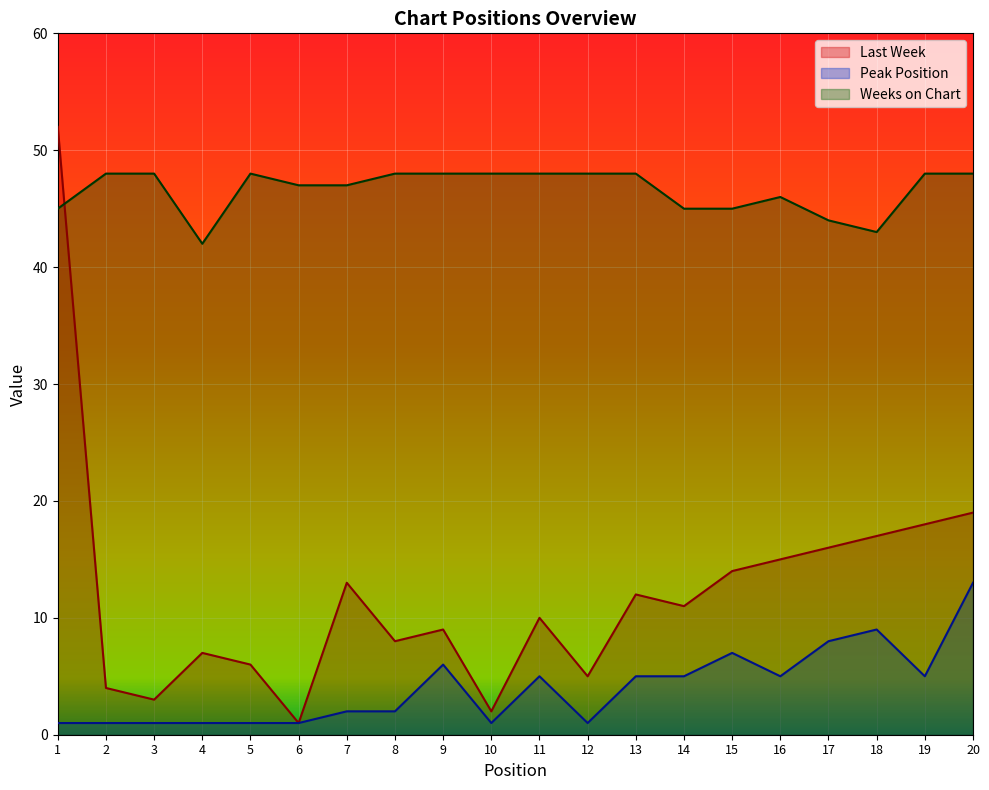

What is the smallest value displayed?

1